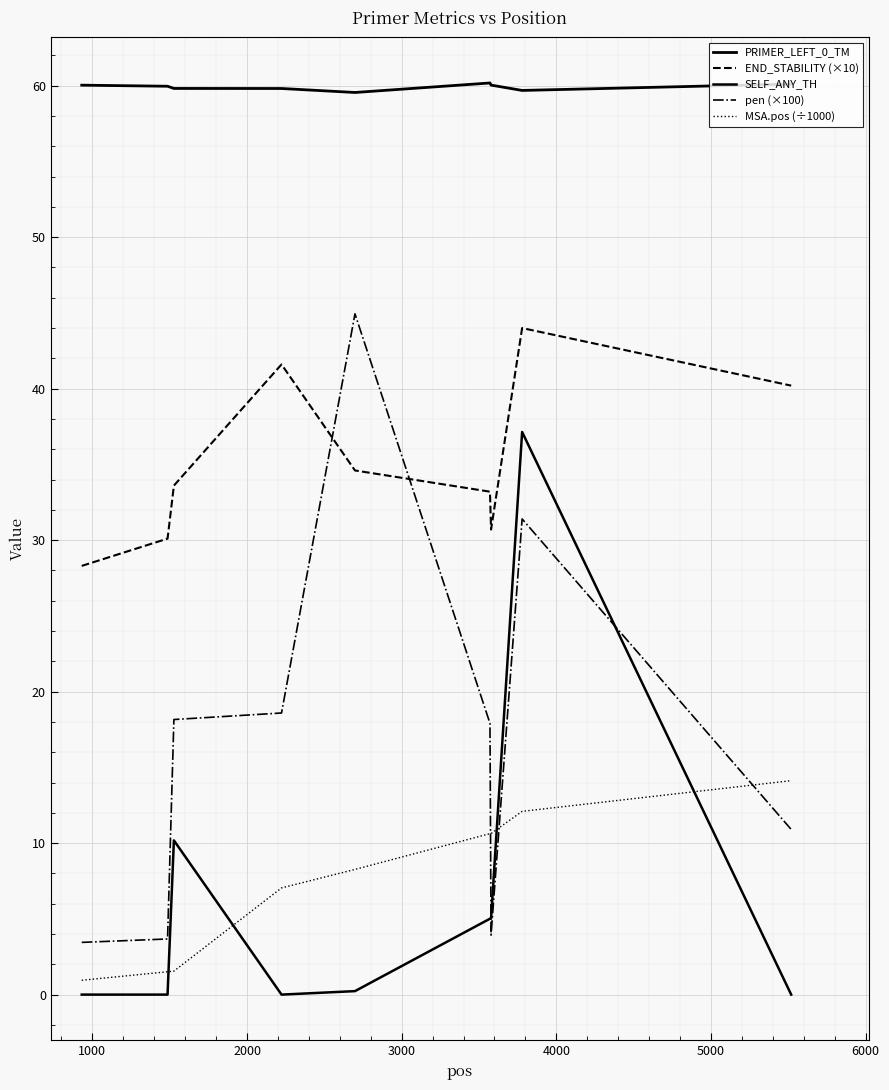

How many lines are shown in the chart?

5